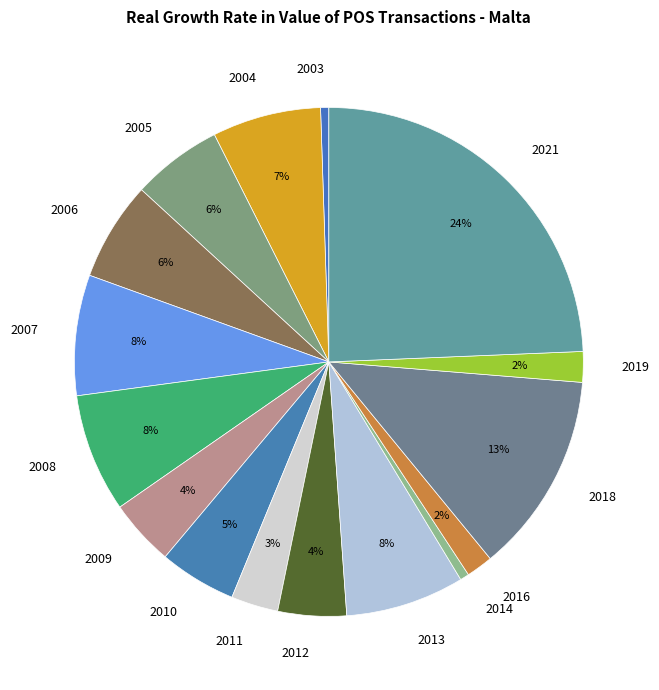

Does 2014 represent more than half of the total?

No